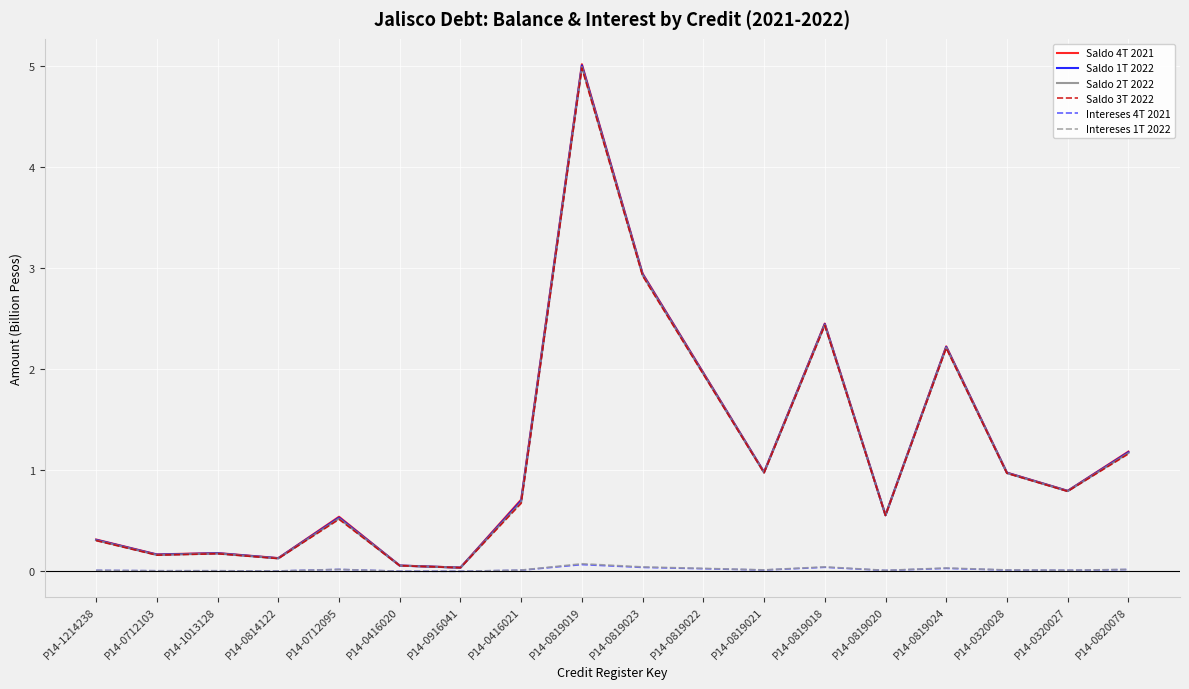

True or false: Saldo 4T 2021 and Saldo 2T 2022 cross at least once.

False